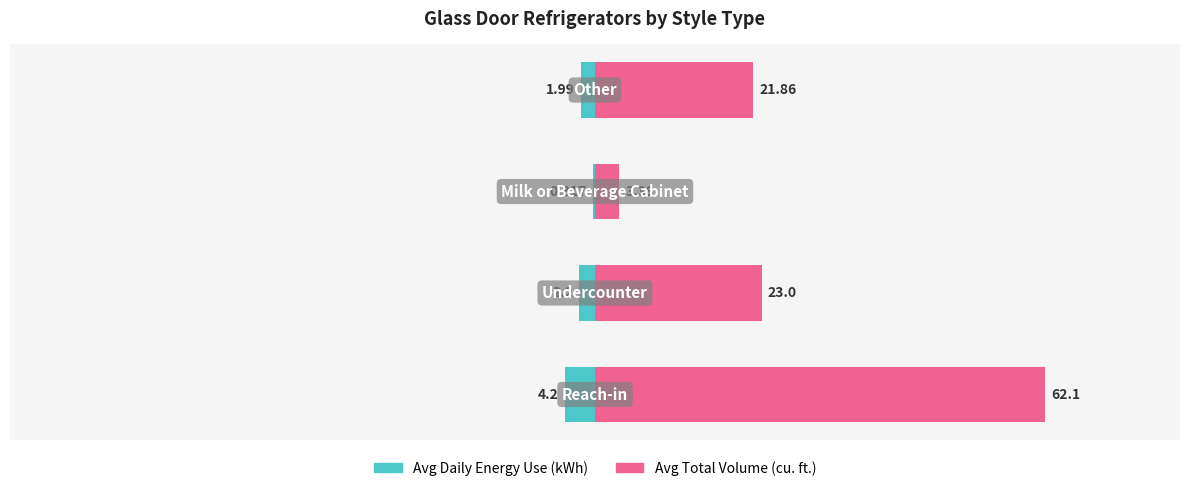

At 1, list the series in order from smallest to largest.

Avg Daily Energy Use (kWh), Avg Total Volume (cu. ft.)